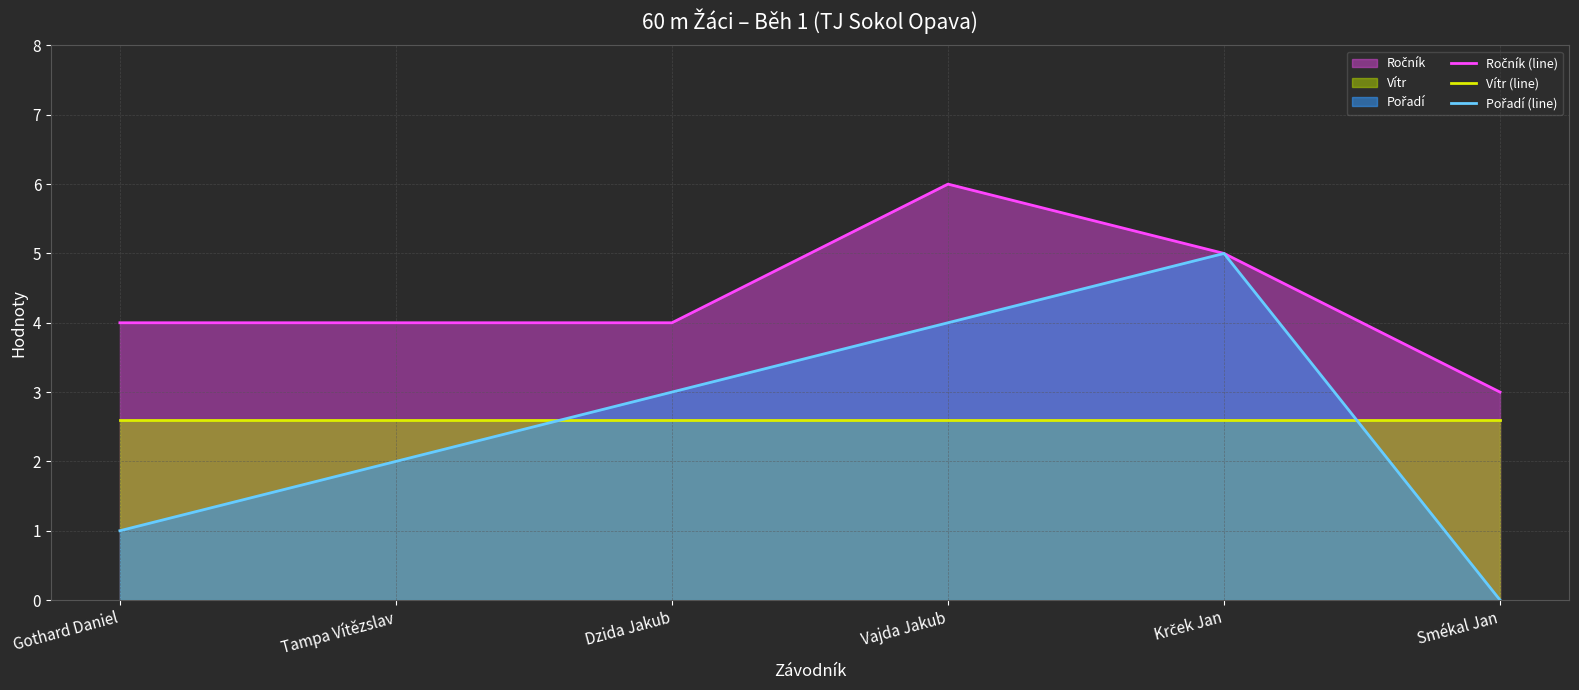

What is the difference between the Pořadí (line) values at Krček Jan and Tampa Vítězslav?

3.0